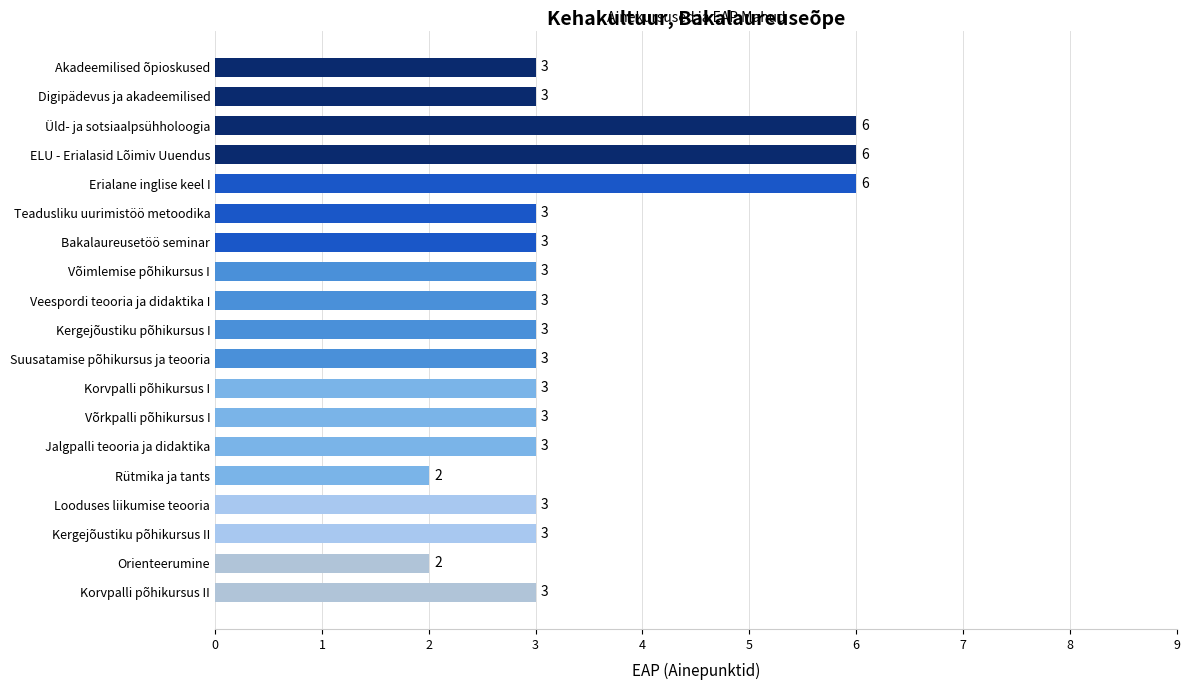

The value at Võimlemise põhikursus I is 3. True or false?

True